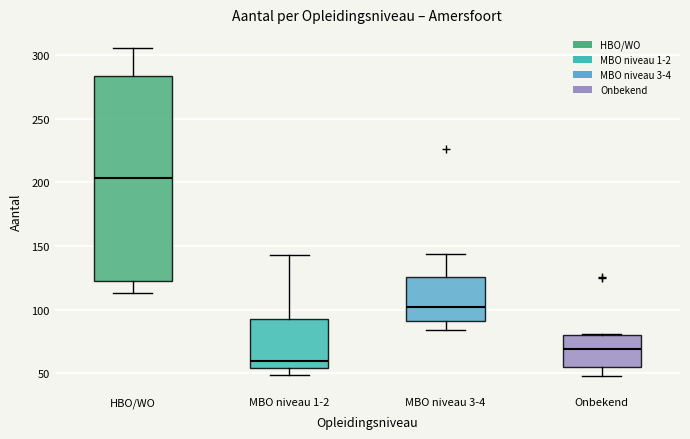

Reading left to right, read every box against the y-axis: the position of its median line, the range the box covers, and the ends of its whiskers. The values are not printed on the chart, so give them approximately, as read against the axis.

HBO/WO: median 205, box 120 to 285, whiskers 115 to 305
MBO niveau 1-2: median 60, box 55 to 95, whiskers 50 to 145
MBO niveau 3-4: median 100, box 90 to 125, whiskers 85 to 145
Onbekend: median 70, box 55 to 80, whiskers 50 to 80